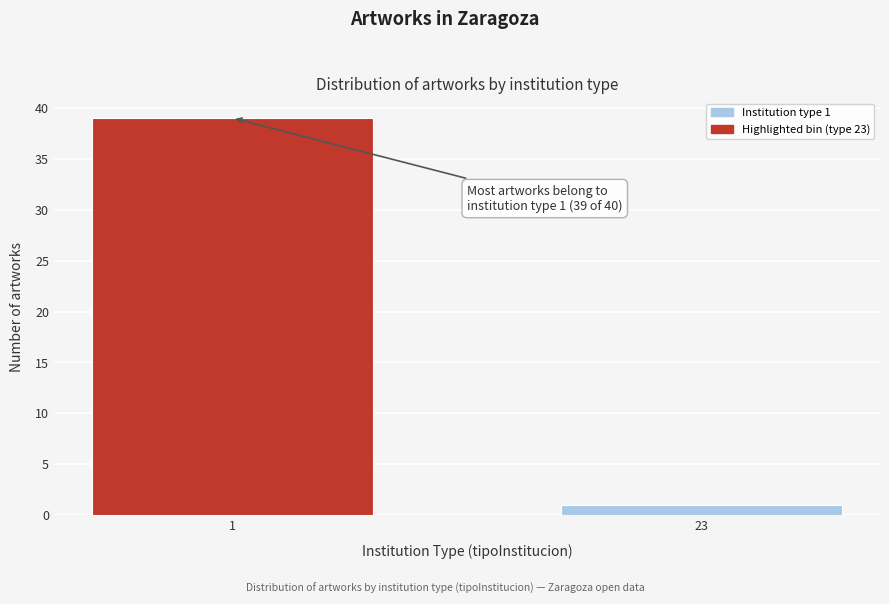

Reading left to right, list all the values displayed in this chart.

39	1